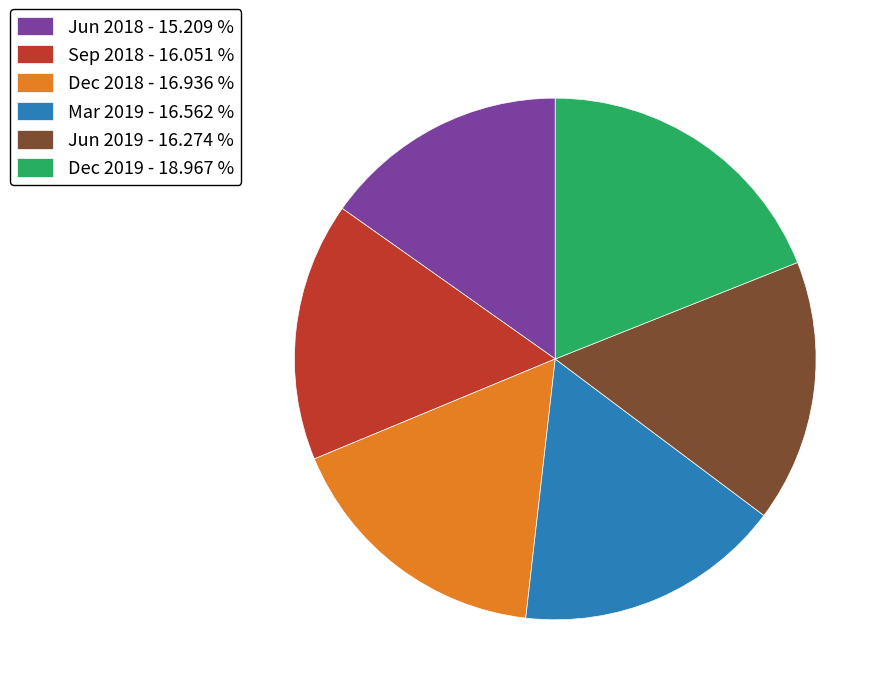

Is the sum of Jun 2019 - 16.274 % and Sep 2018 - 16.051 % greater than half?

No